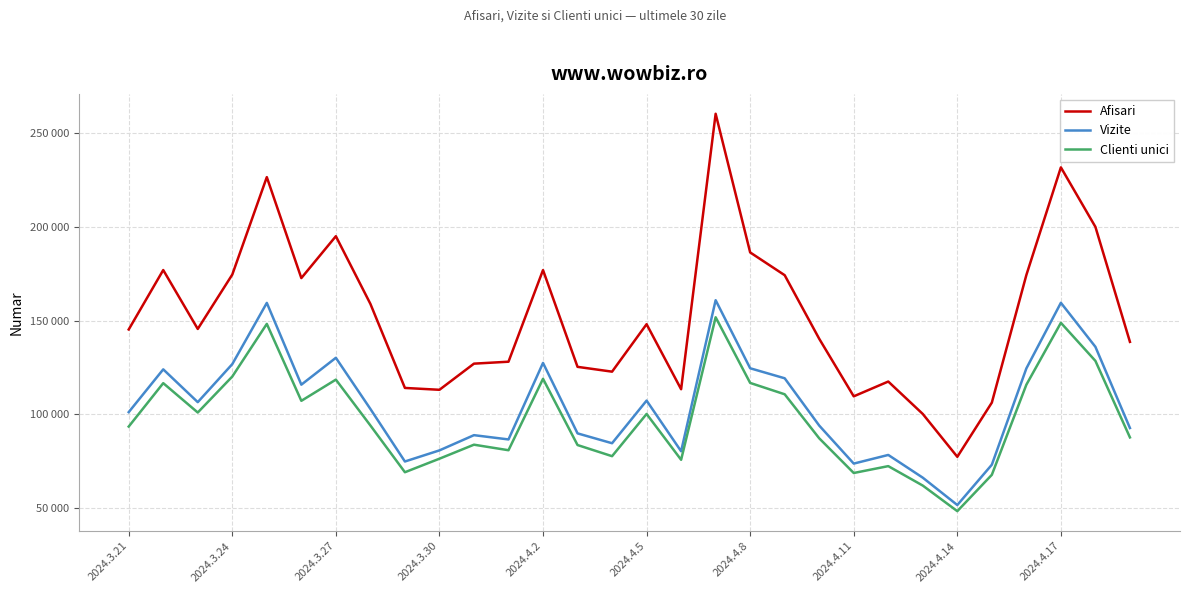

Does the chart display data point markers on the line(s)?

No